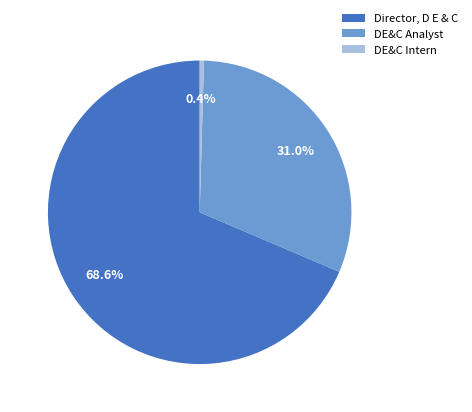

Rank the categories by value from lowest to highest.

DE&C Intern, DE&C Analyst, Director, D E & C